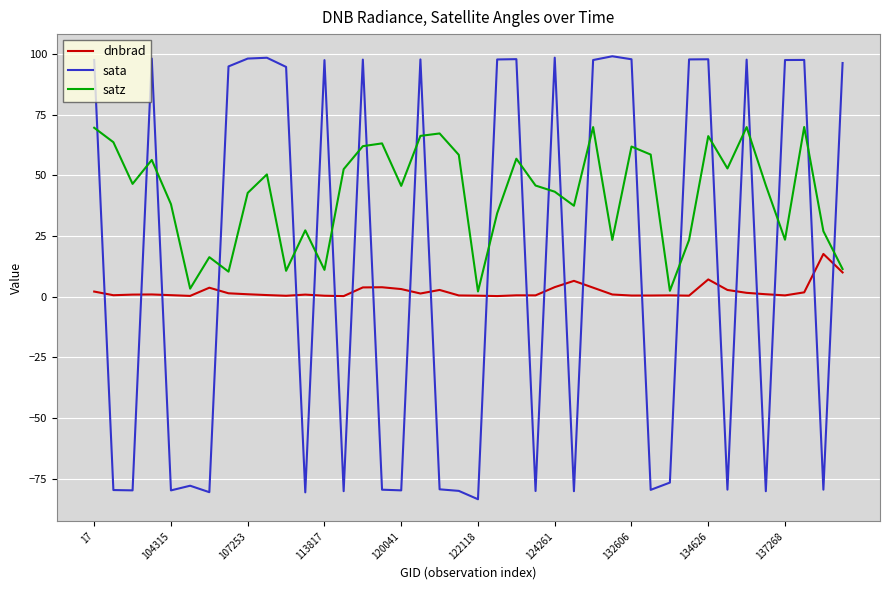

List the series in order of their overall mean, highest first.

satz, sata, dnbrad